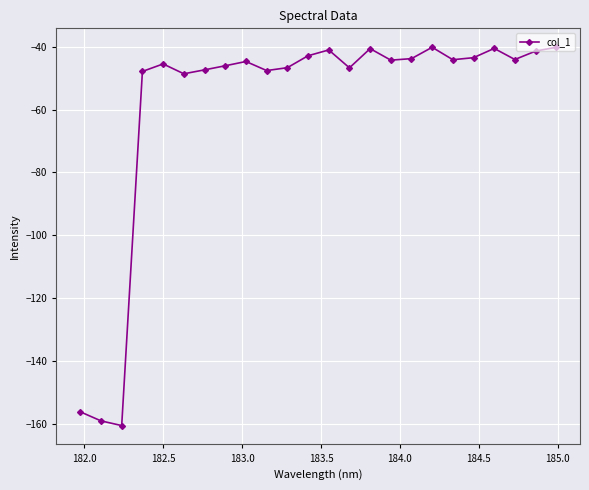

How many points are higher than both their immediate neighbors (excluding endpoints)?

6